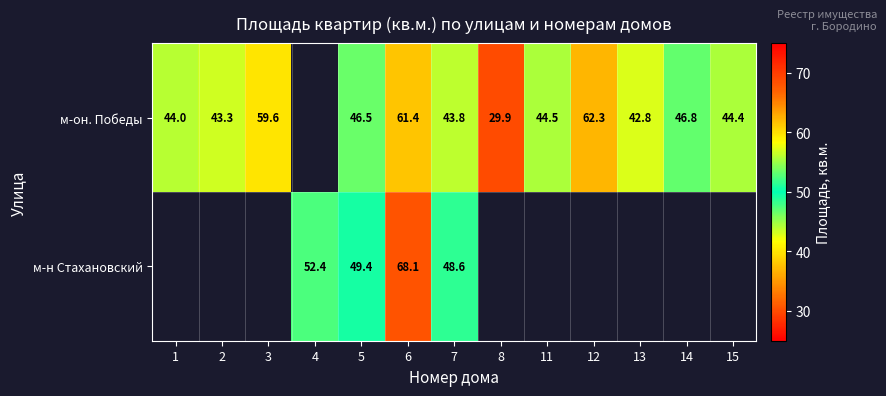

Is it true that м-н Стахановский equals 32.0 at 7?

False